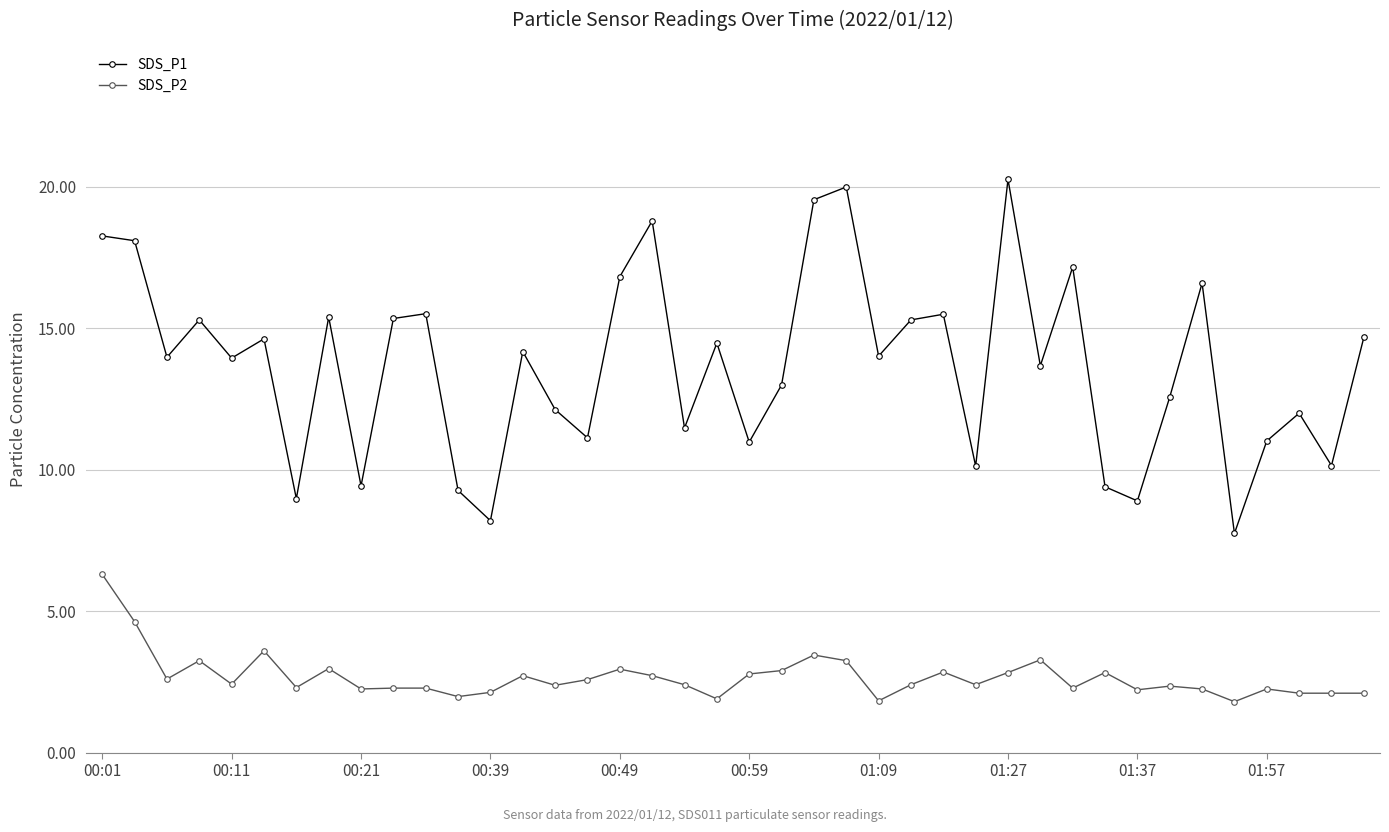

What is the difference between the maximum and second lowest values in the SDS_P2 series?

4.5